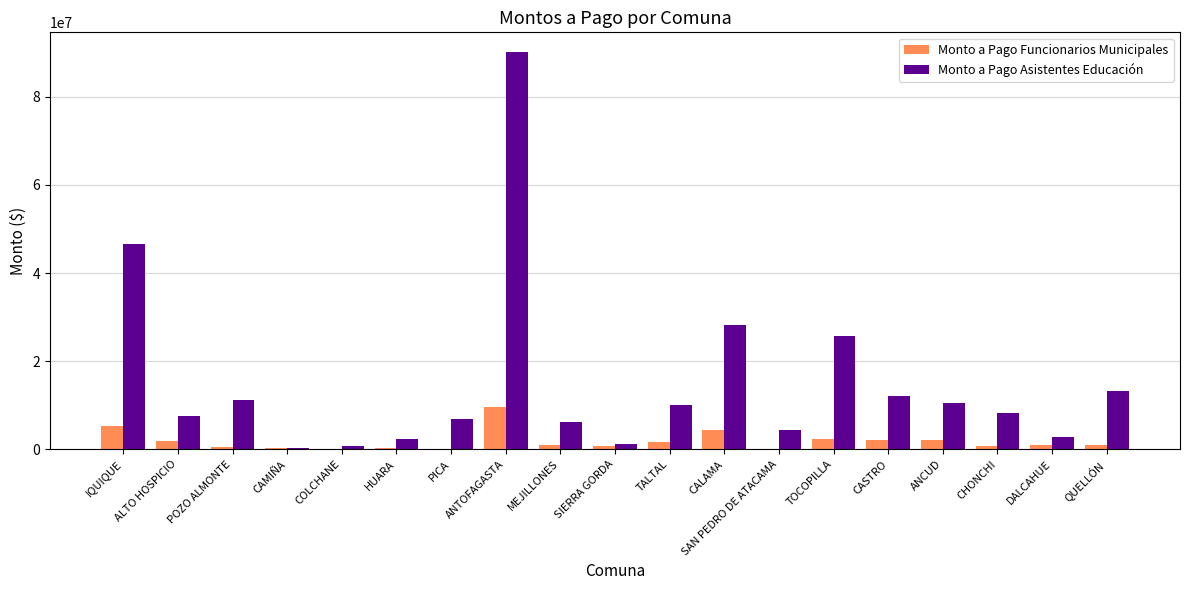

What is the average value of the Monto a Pago Funcionarios Municipales series?

1876815